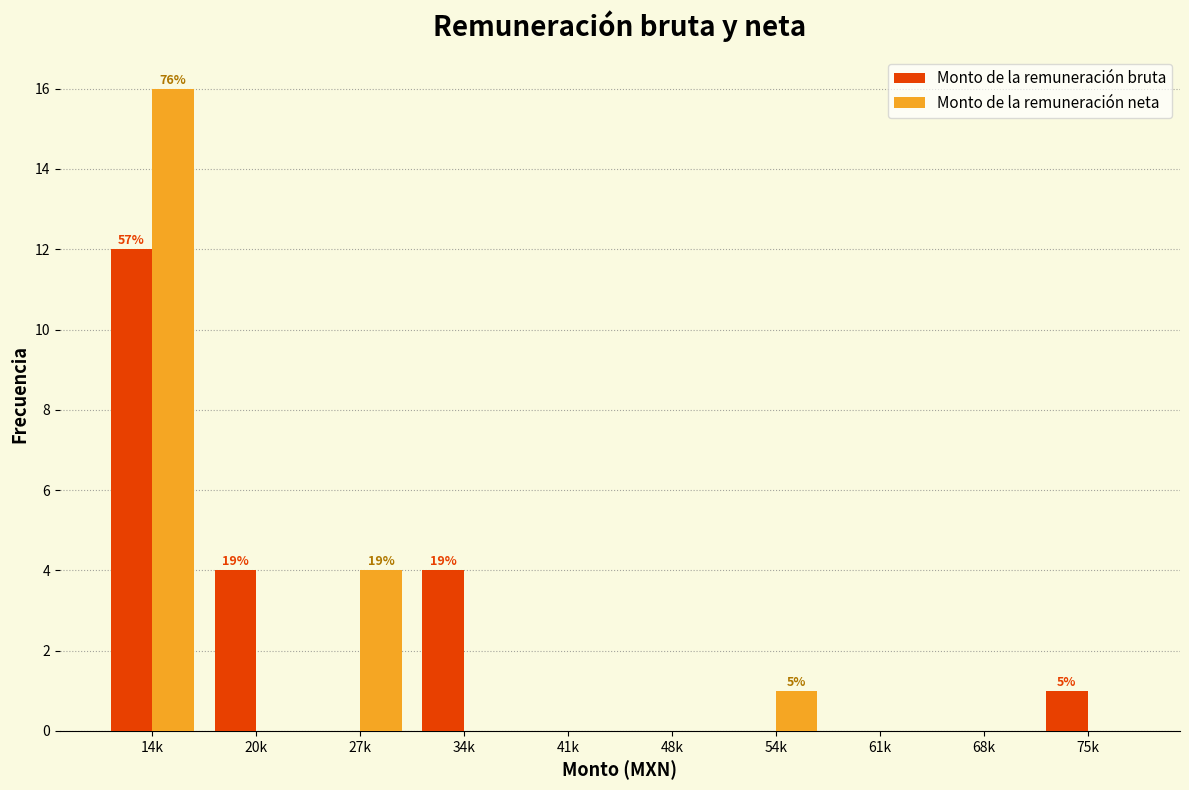

Reading left to right, transcribe all the data shown in this chart.

Monto de la remuneración bruta: 14k=12	20k=4	27k=0	34k=4	41k=0	48k=0	54k=0	61k=0	68k=0	75k=1
Monto de la remuneración neta: 14k=16	20k=0	27k=4	34k=0	41k=0	48k=0	54k=1	61k=0	68k=0	75k=0